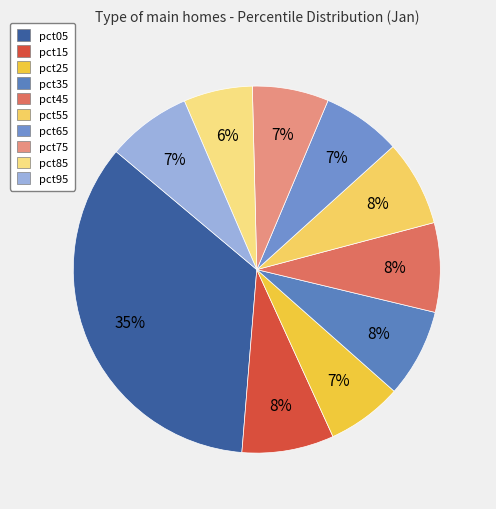

To the nearest percent, what percentage of the pie is pct75?

7%